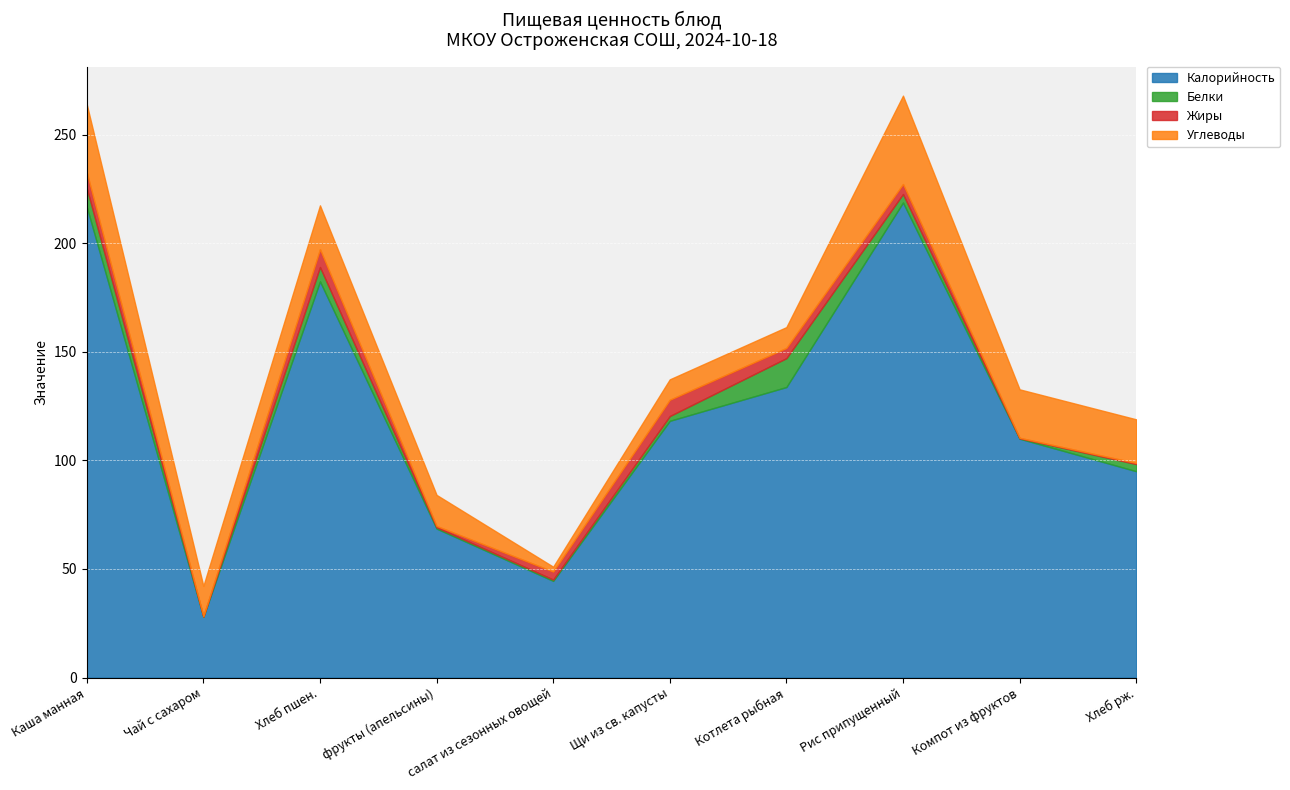

Which series changed the most between салат из сезонных овощей and Рис припущенный?

Калорийность